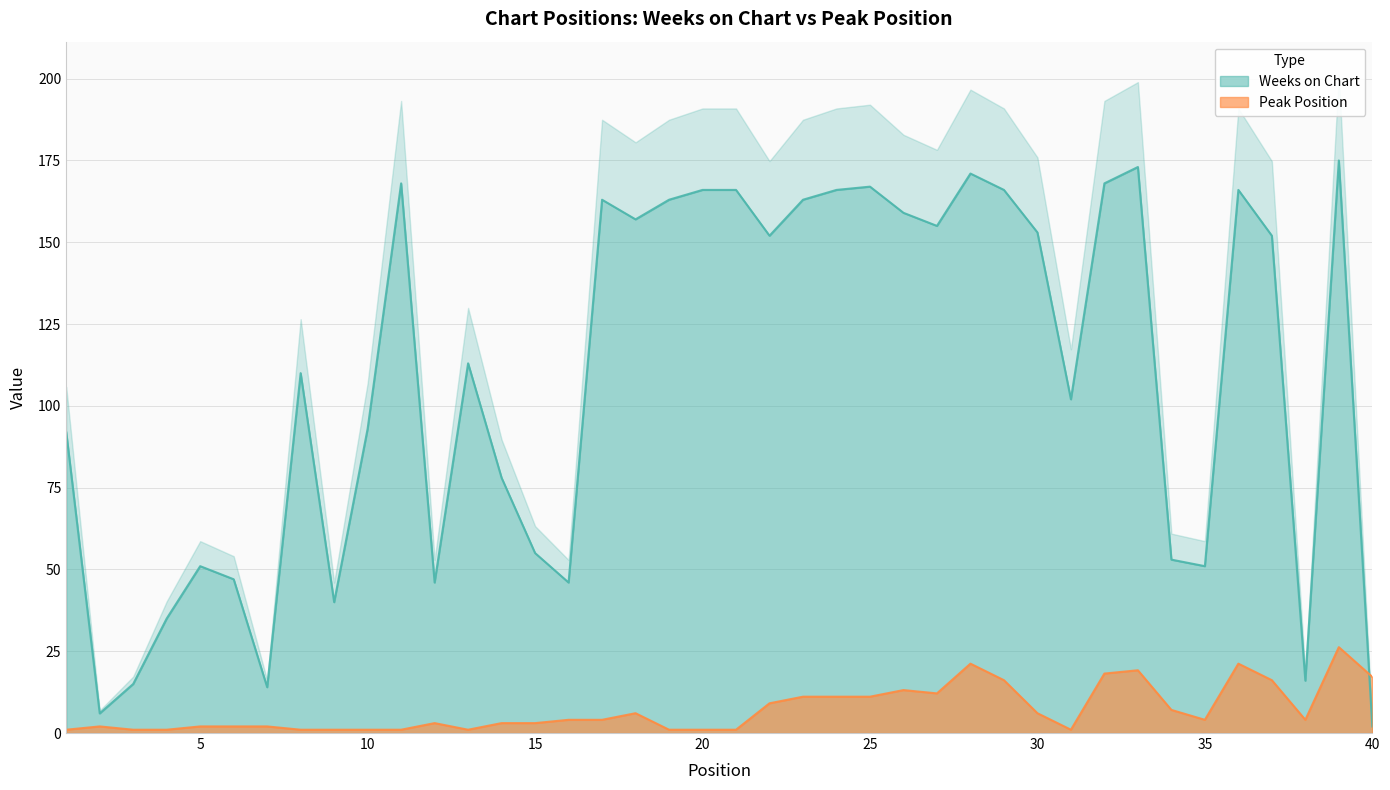

In Peak Position, how many points are lower than both neighbors (excluding endpoints)?

5